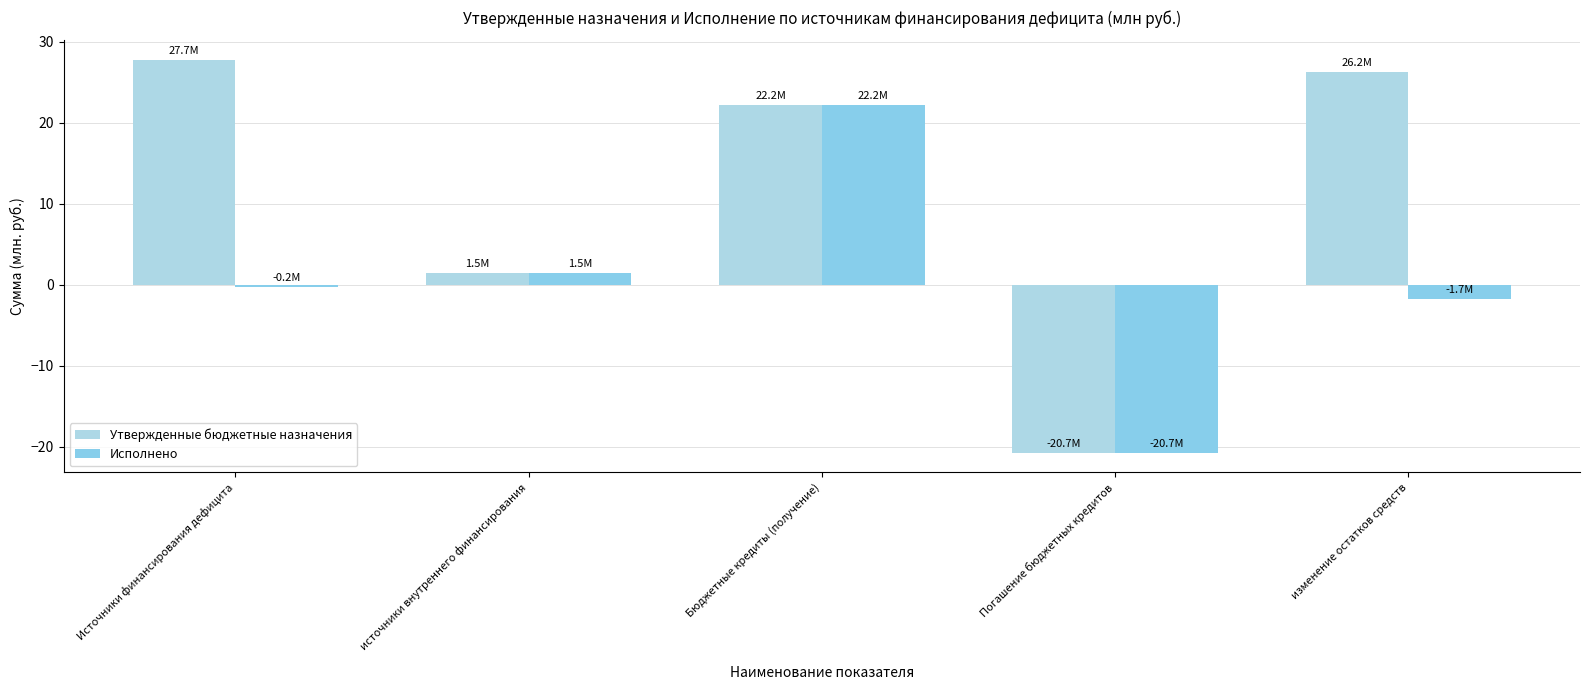

What is the total value across all series at Погашение бюджетных кредитов?

-41.4